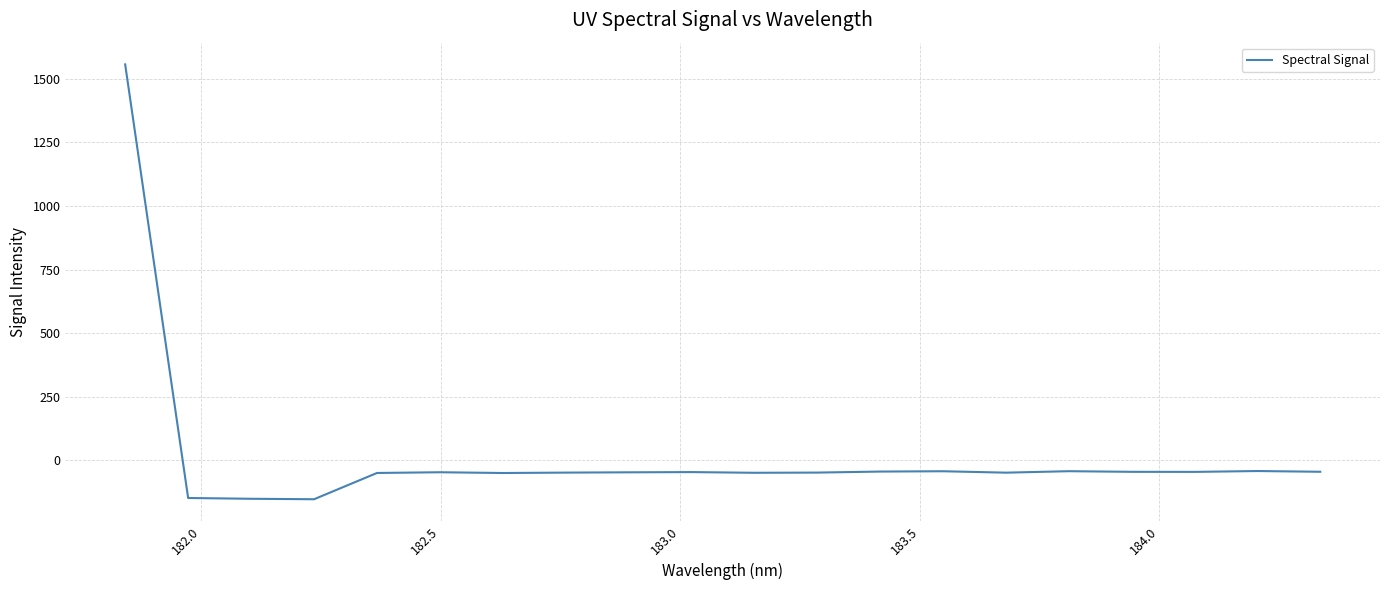

What is the maximum value shown in the chart?

1556.4